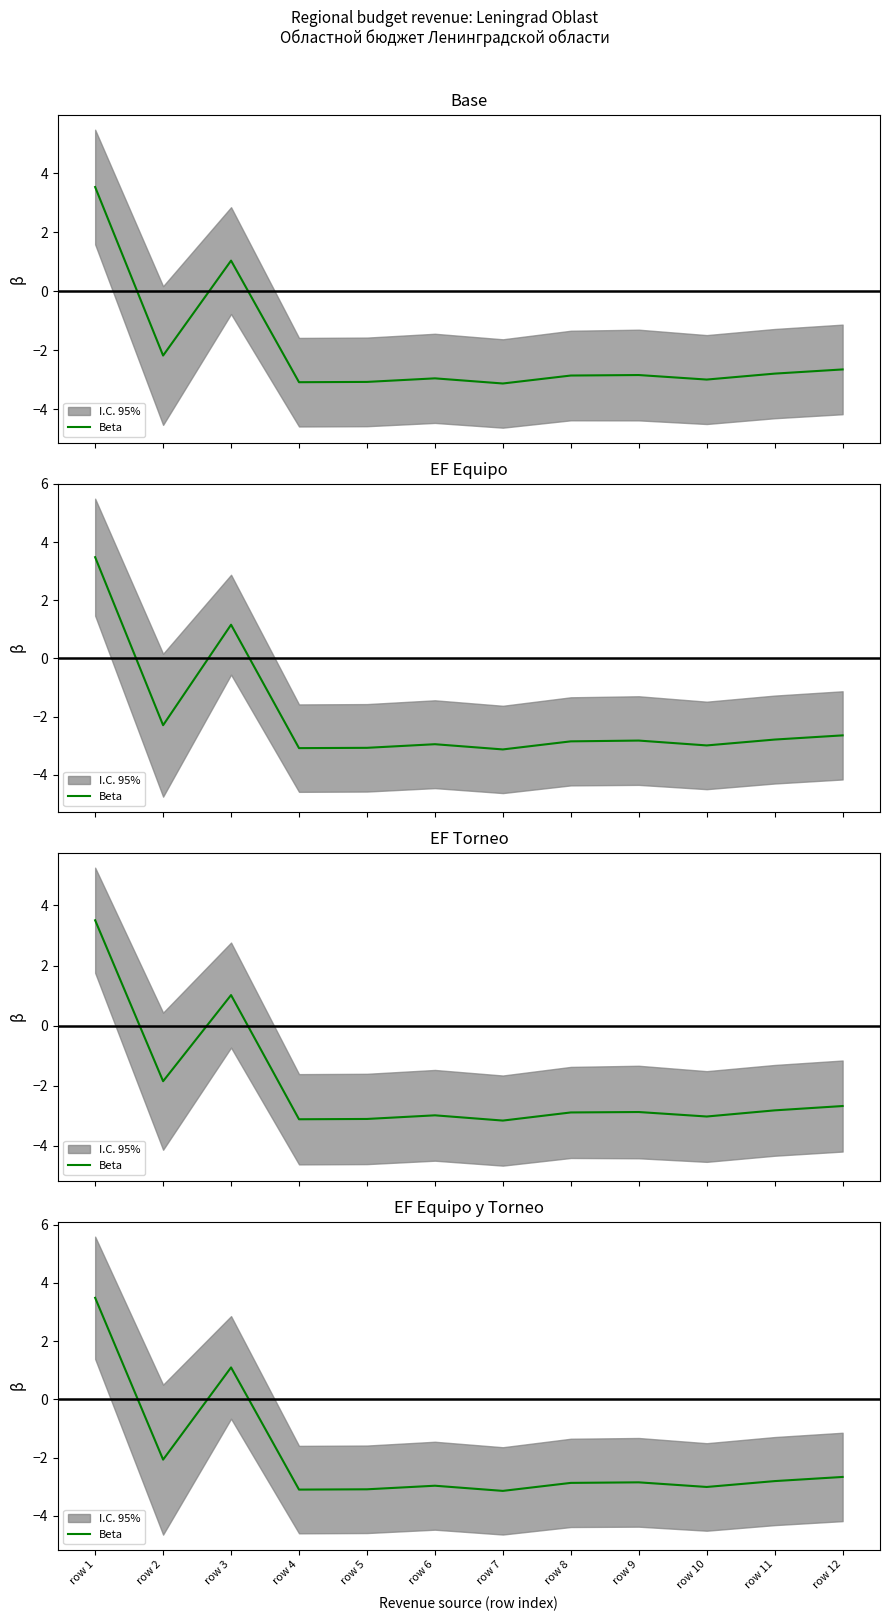

What is the smallest value displayed?

-3.1